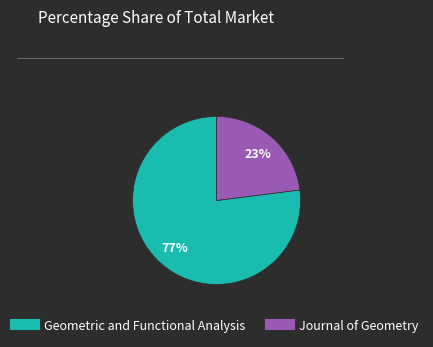

What is the largest slice in the pie chart?

Geometric and Functional Analysis